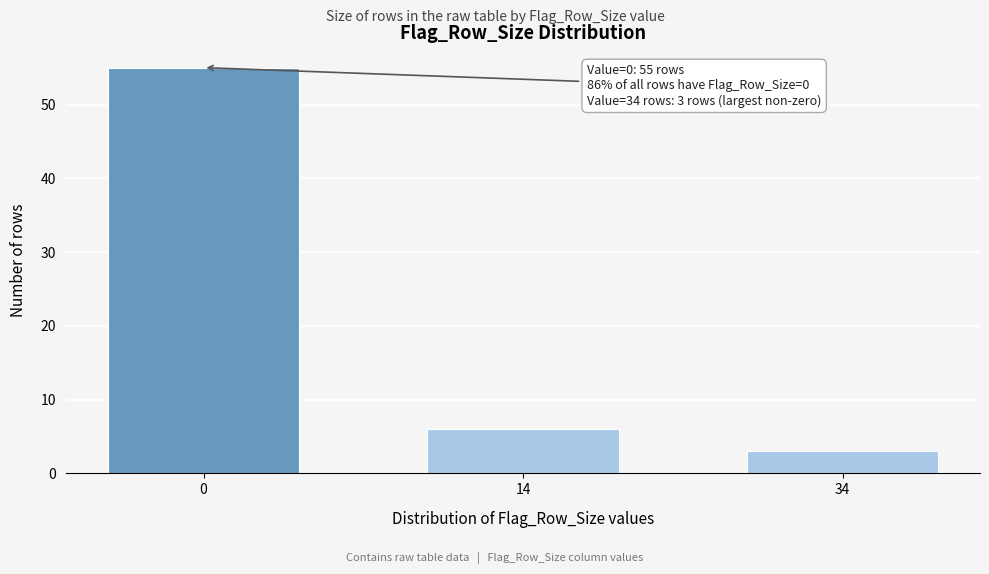

Reading left to right, list all the values displayed in this chart.

55	6	3